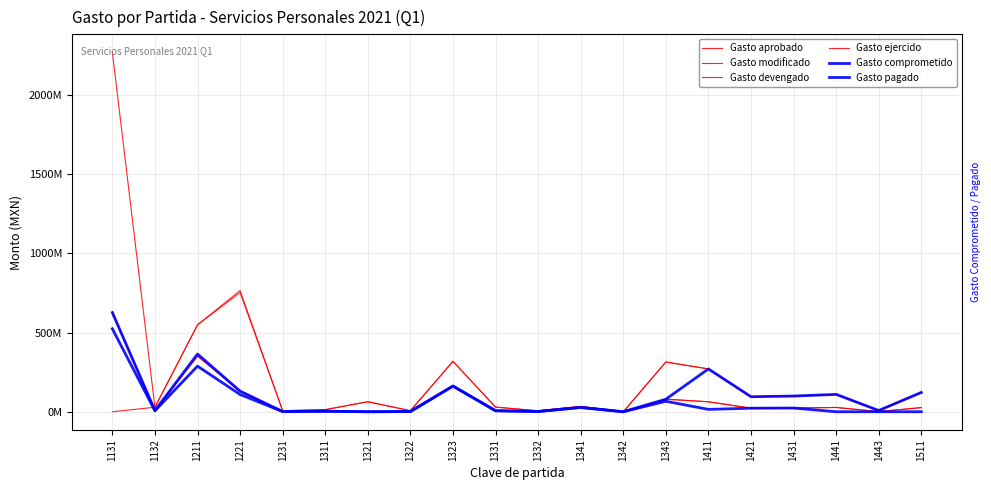

What is the difference between the Gasto pagado values at 1411 and 1441?

14931850.4